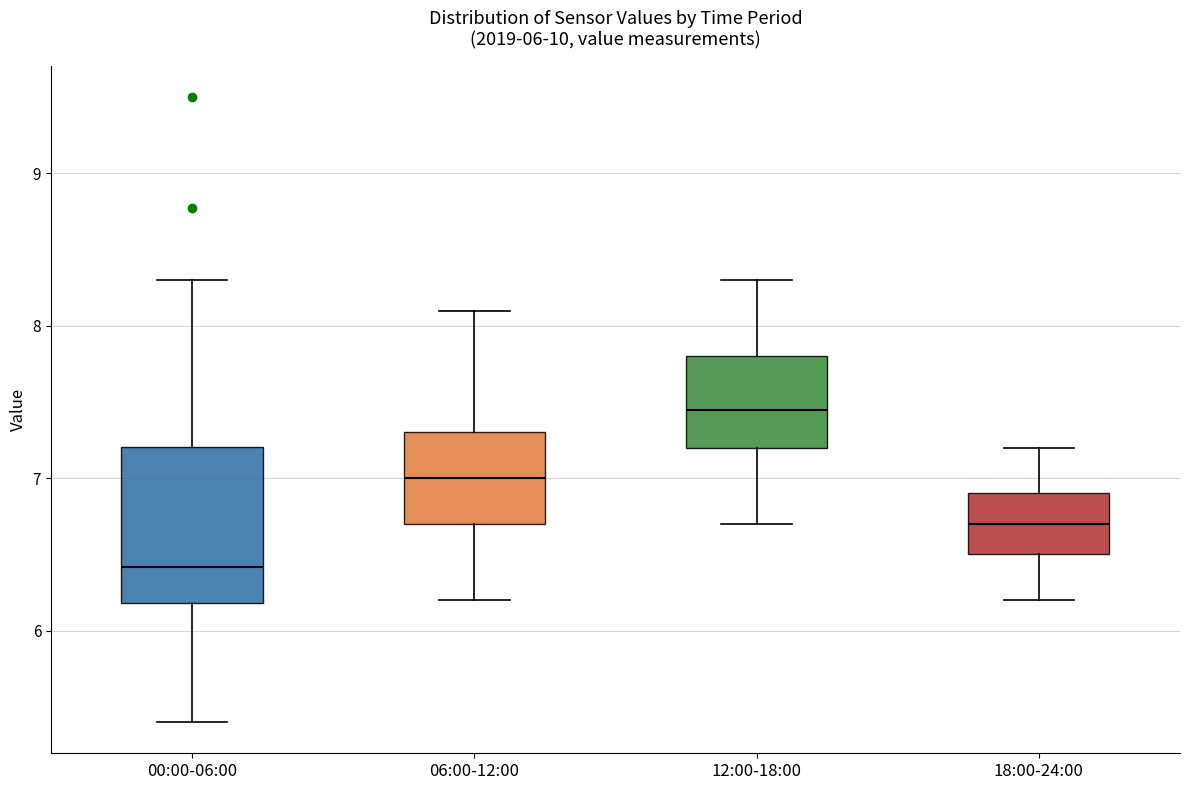

Comparing the boxes themselves (not the whiskers), which one is the tallest?

00:00-06:00